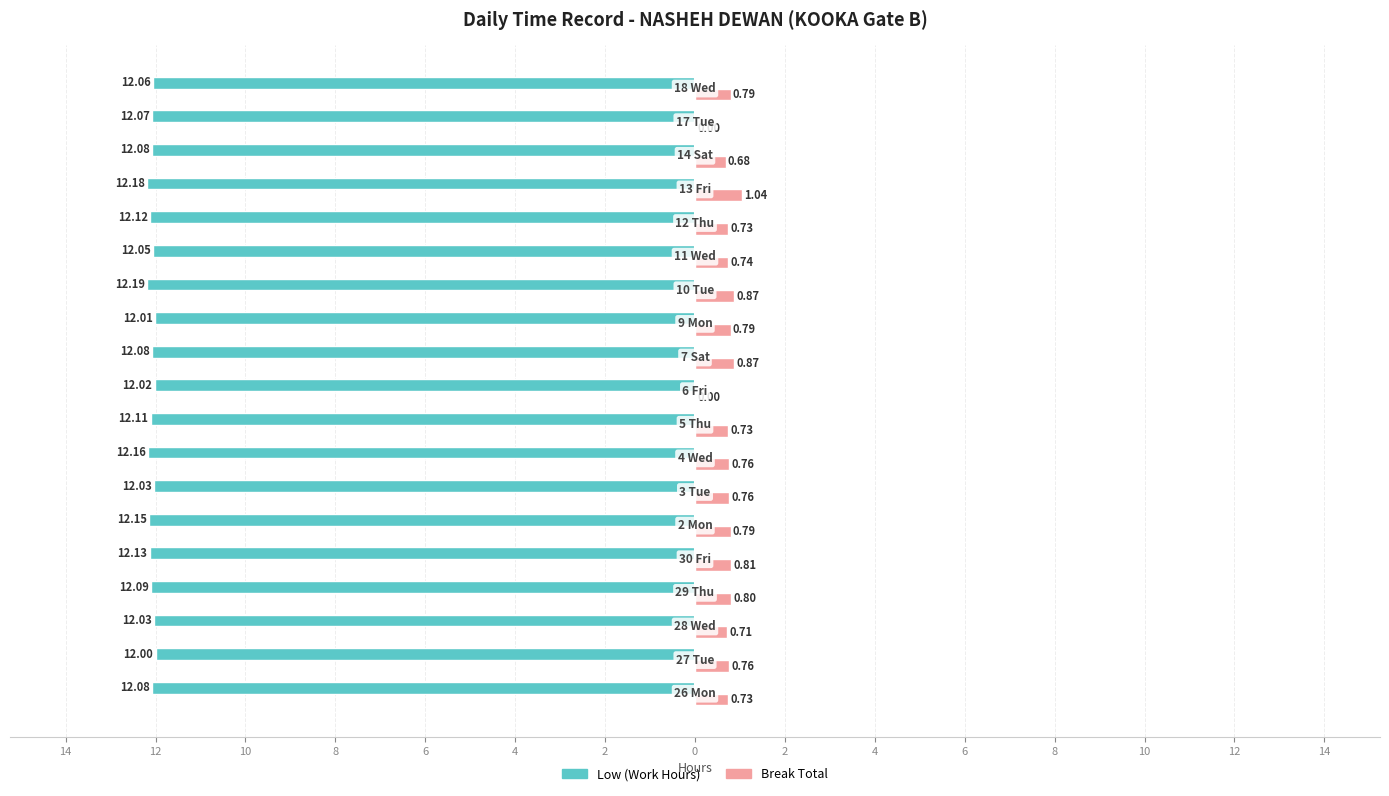

What are all the series names shown in the legend?

Low (Work Hours), Break Total